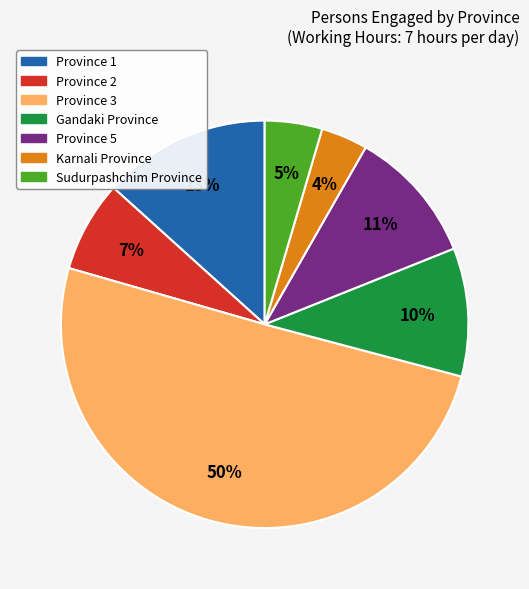

Which slice represents more than half of the pie?

Province 3